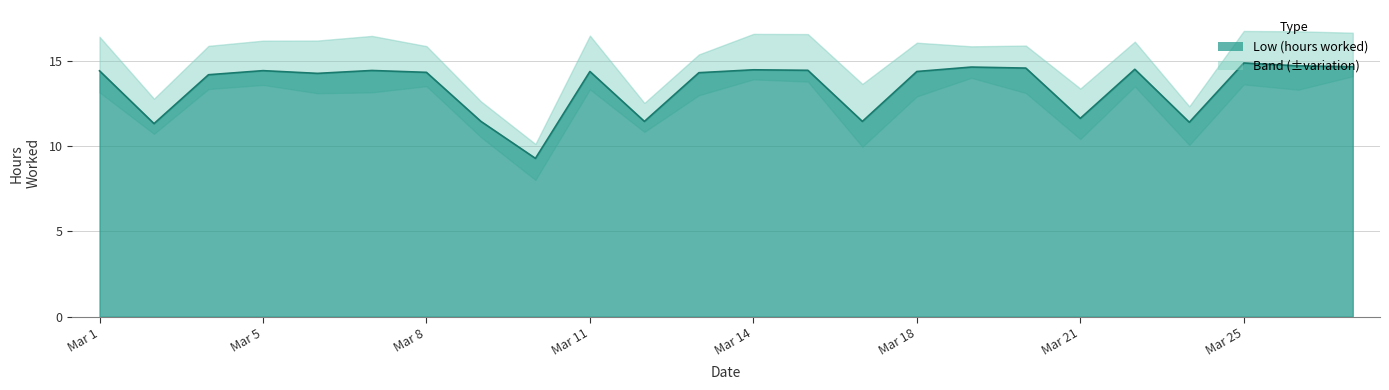

Is it true that the value at 22 is 5.8?

False